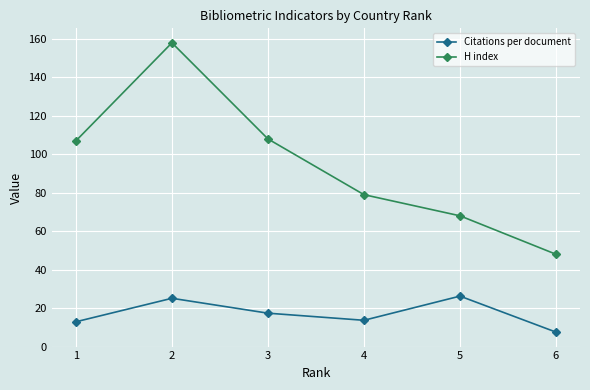

What is the difference between the maximum and second lowest values in the H index series?

90.0